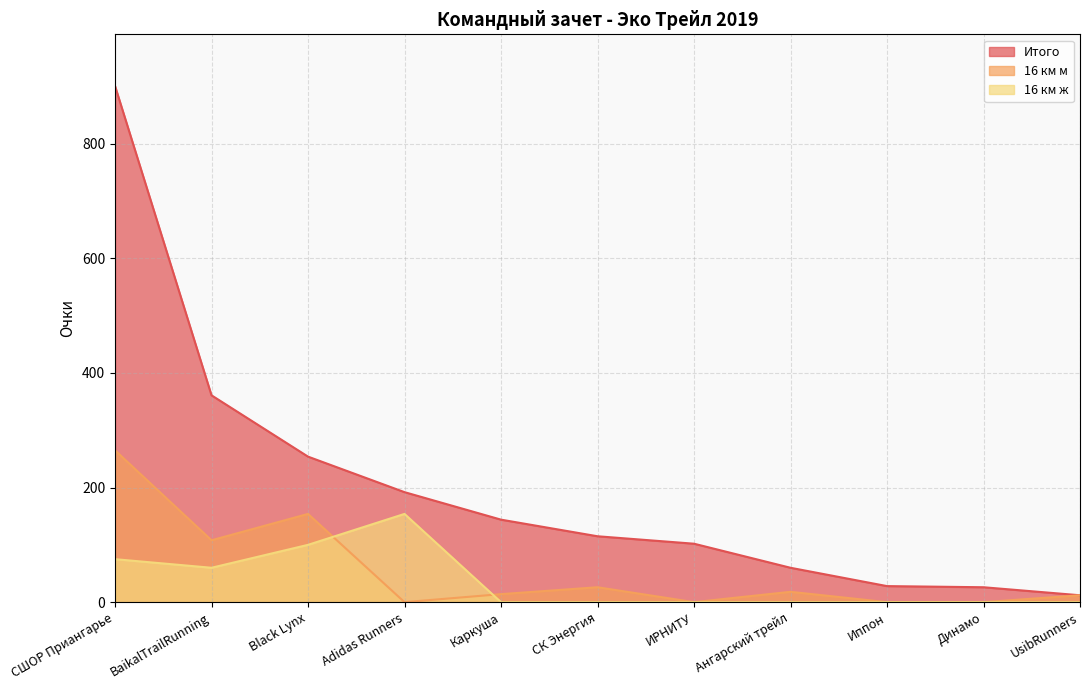

At which category does the chart reach its minimum across all series?

Adidas Runners